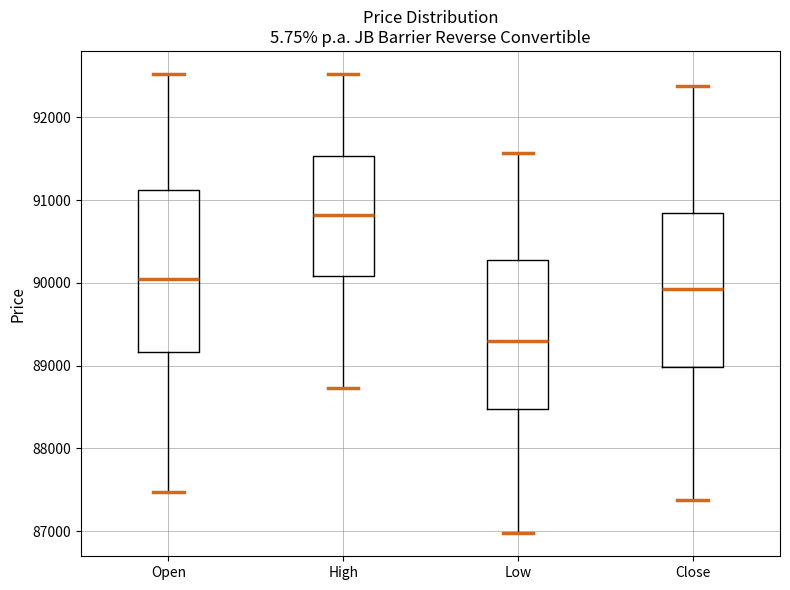

Which box's median line is the highest?

High